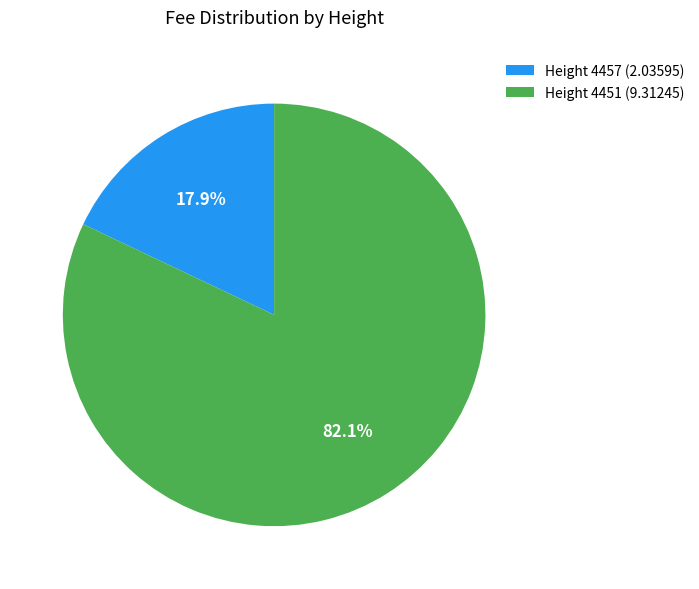

To the nearest percent, what is the difference between the largest and smallest slice percentages?

64%